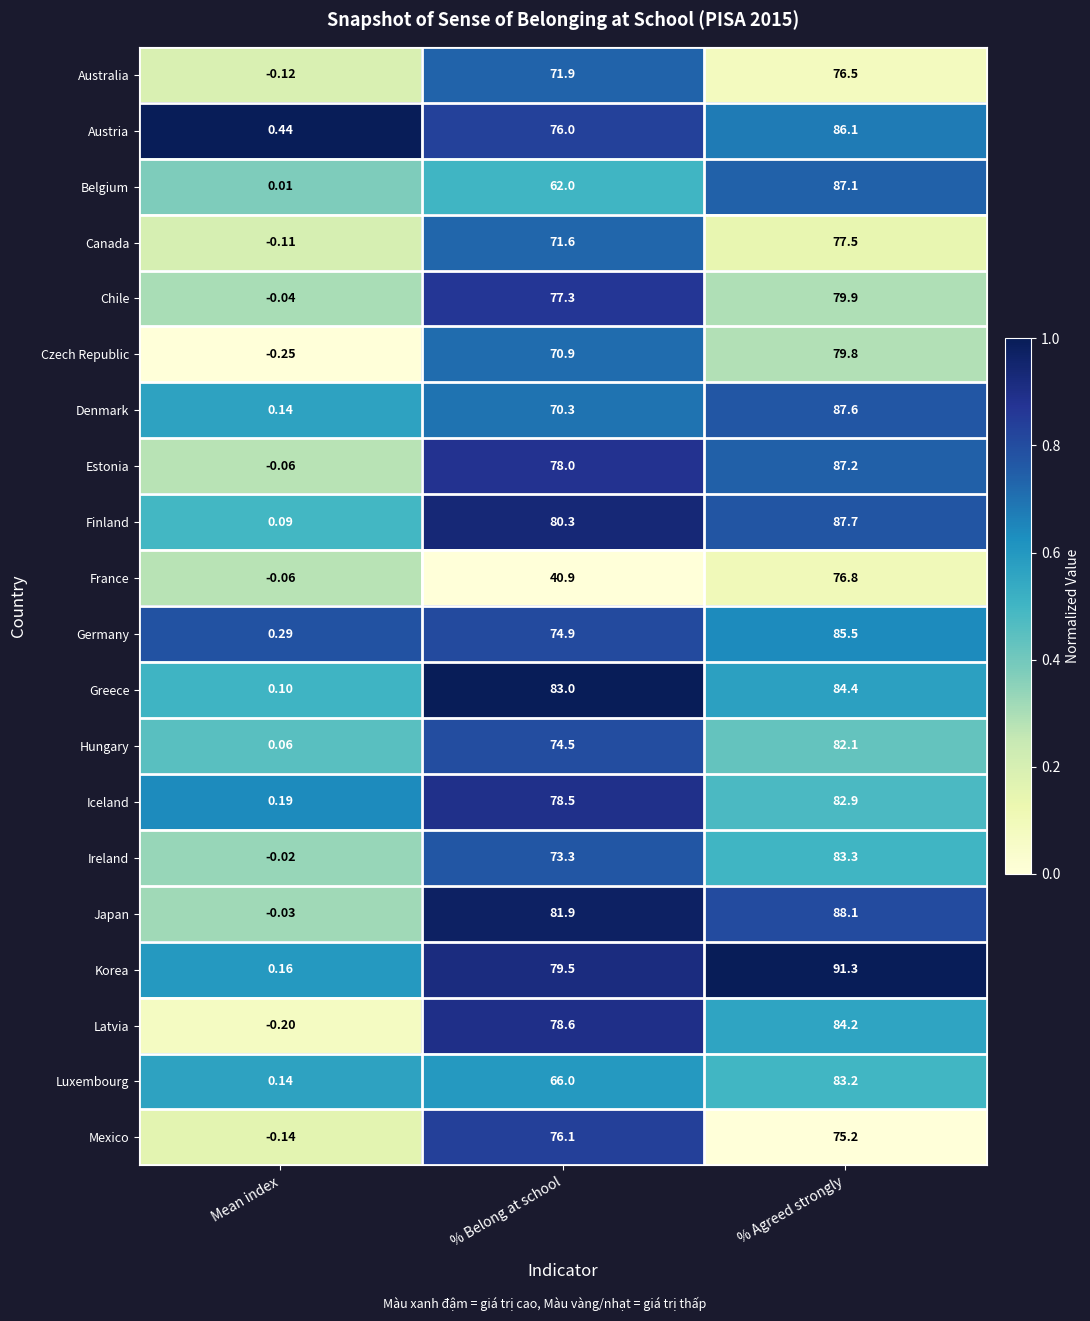

At % Belong at school, list the series in order from smallest to largest.

France, Belgium, Luxembourg, Denmark, Czech Republic, Canada, Australia, Ireland, Hungary, Germany, Austria, Mexico, Chile, Estonia, Iceland, Latvia, Korea, Finland, Japan, Greece